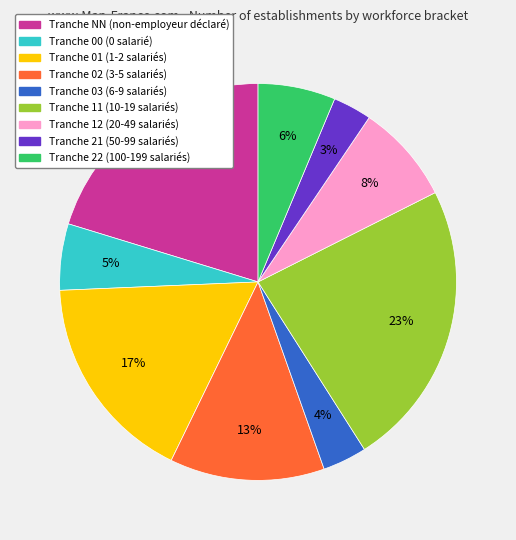

To the nearest percent, what is the average slice percentage?

11%